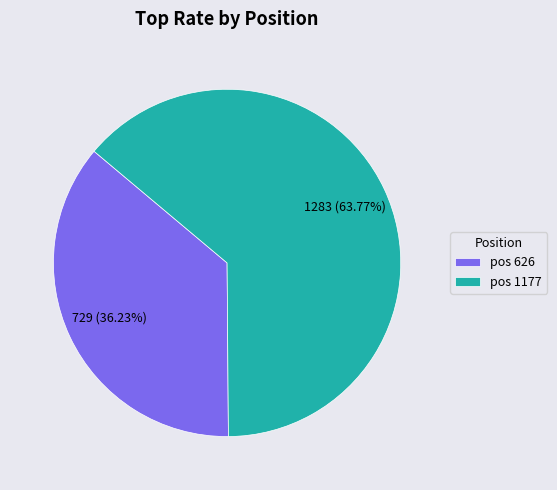

Combined, do pos 626 and pos 1177 account for over 50%?

Yes